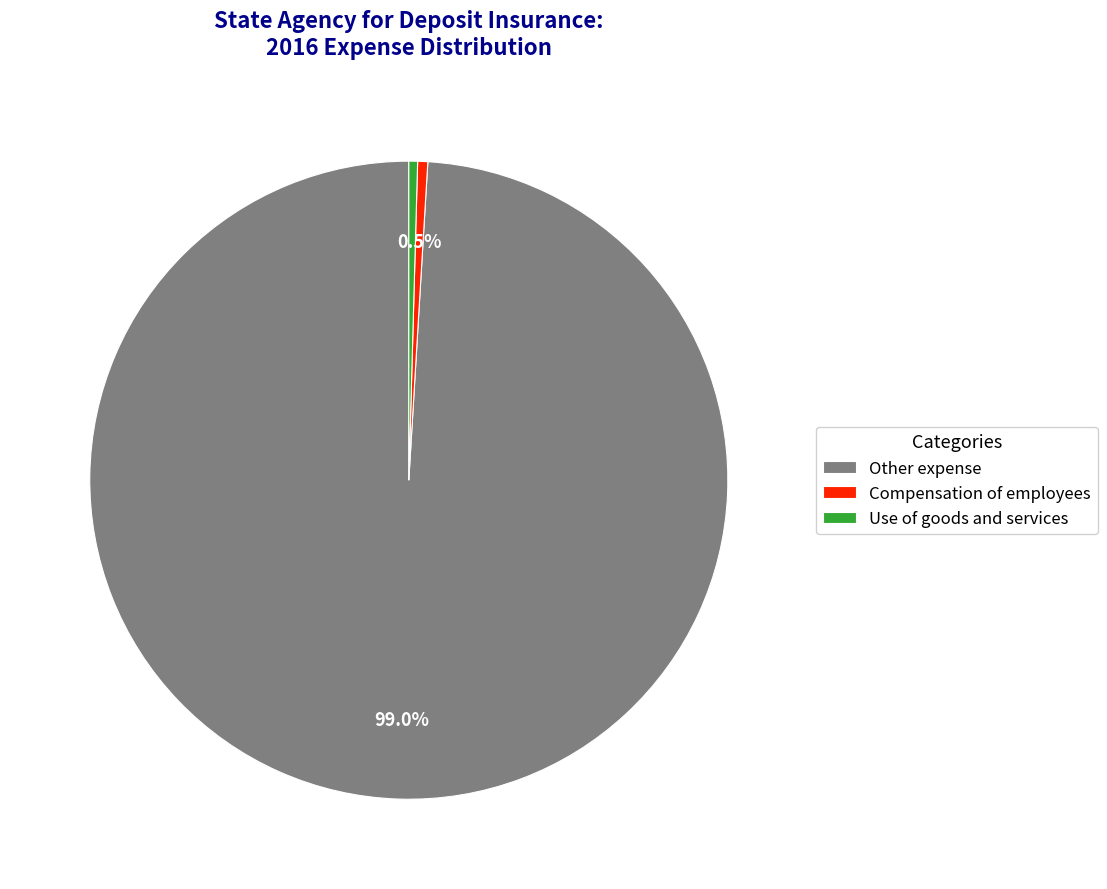

What is the majority slice?

Other expense